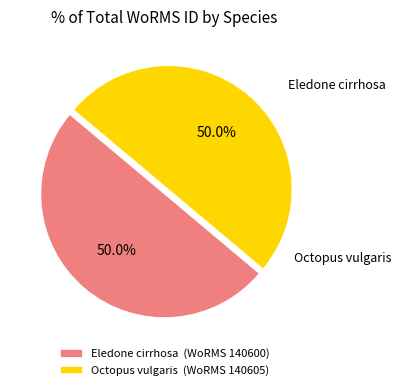

How much of the chart is everything except Octopus vulgaris?

50.0%